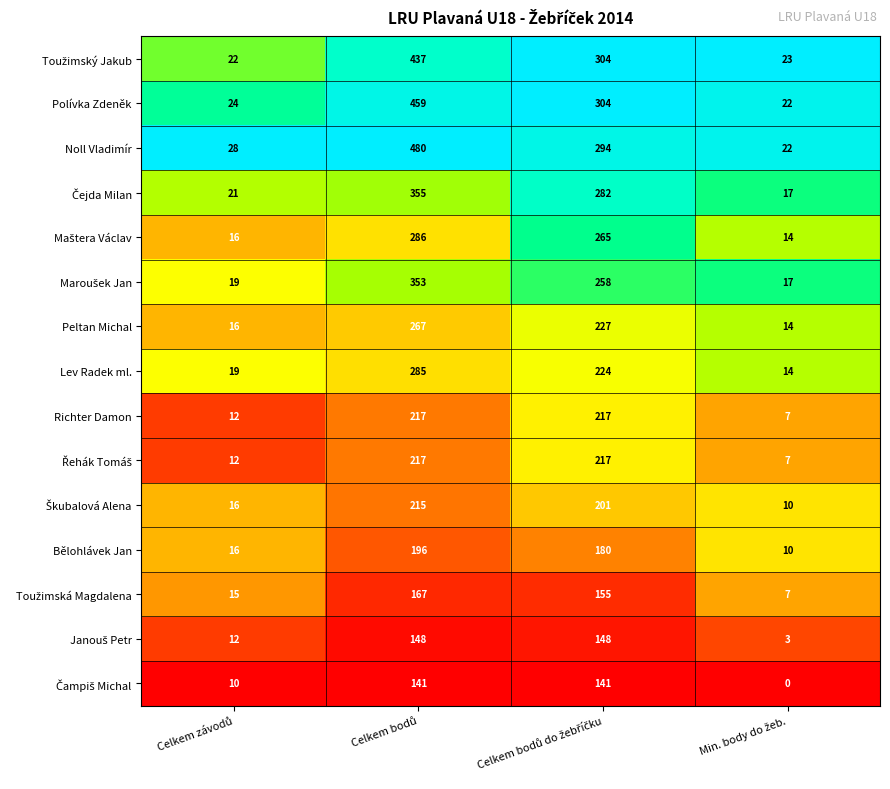

Which series has the largest total across all categories?

Noll Vladimír